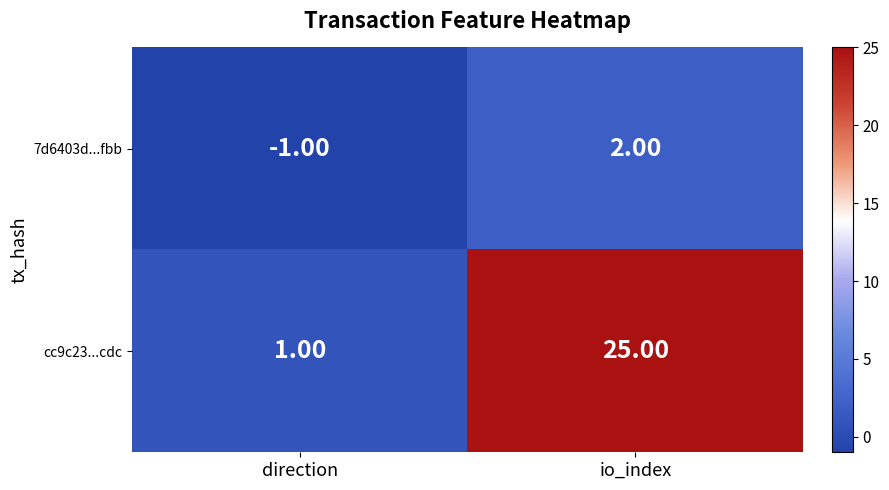

How many categories are shown in the chart?

2